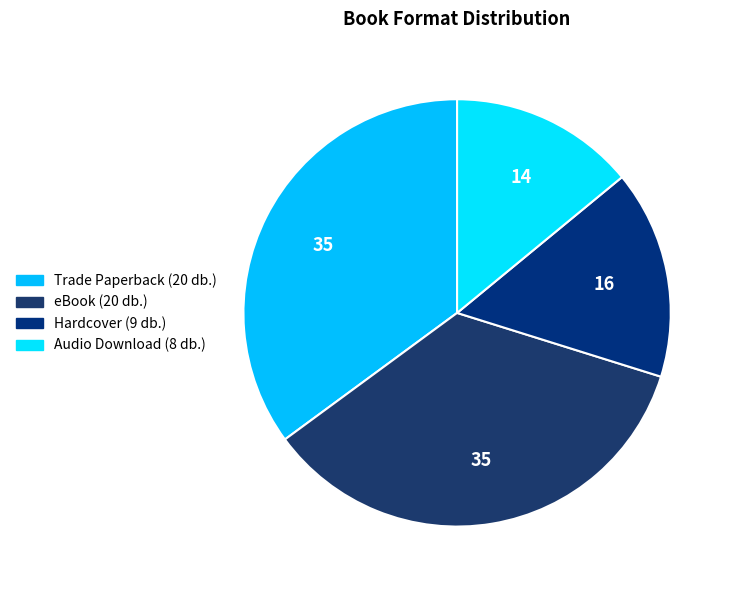

Does eBook represent more than half of the total?

No